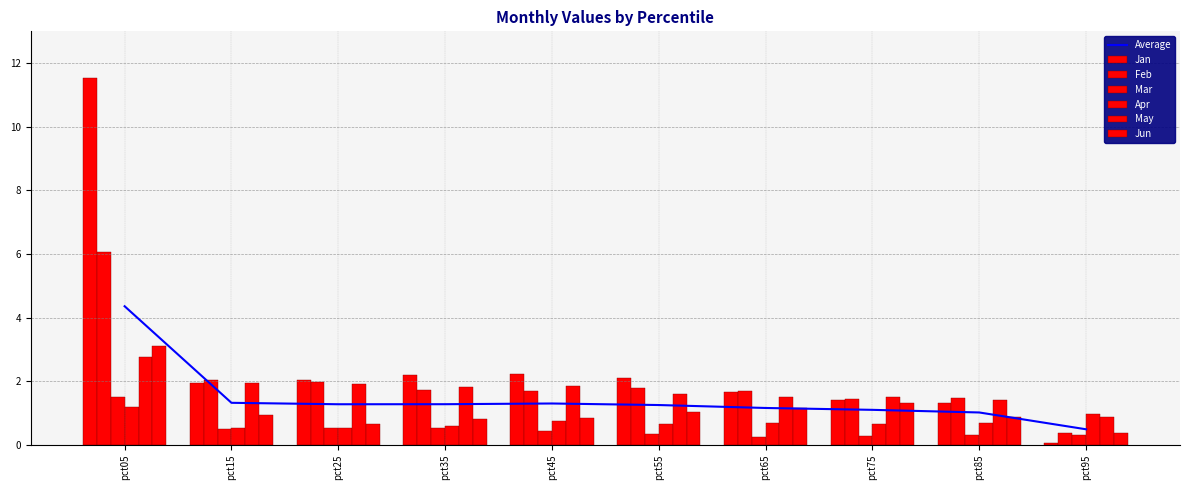

How many bars are there in each group?

6